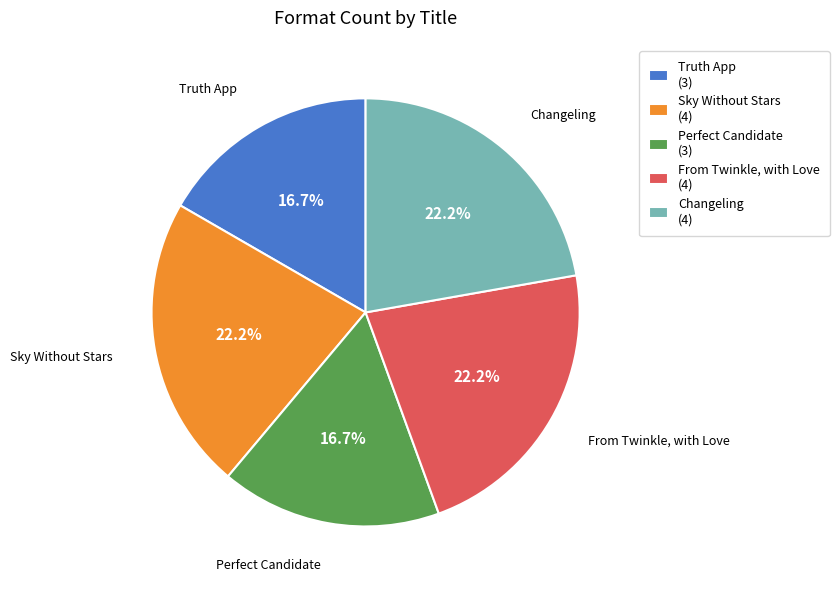

How many segments does this pie chart have?

5